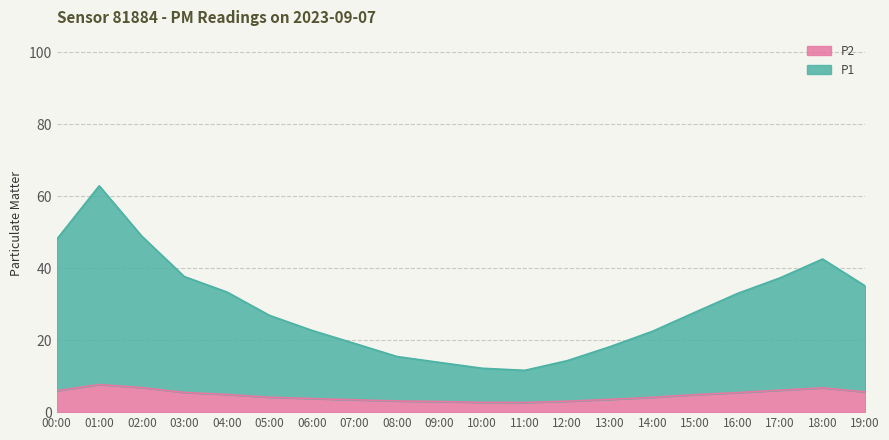

In P1, how many points are lower than both neighbors (excluding endpoints)?

1